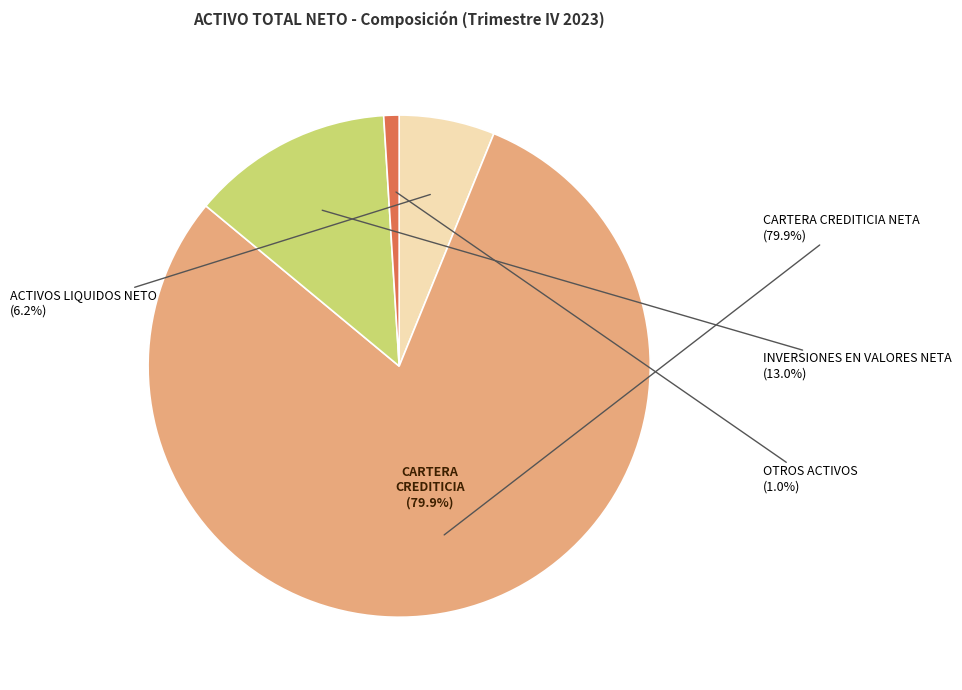

To the nearest percent, what percentage of the pie is OTROS ACTIVOS?

1%